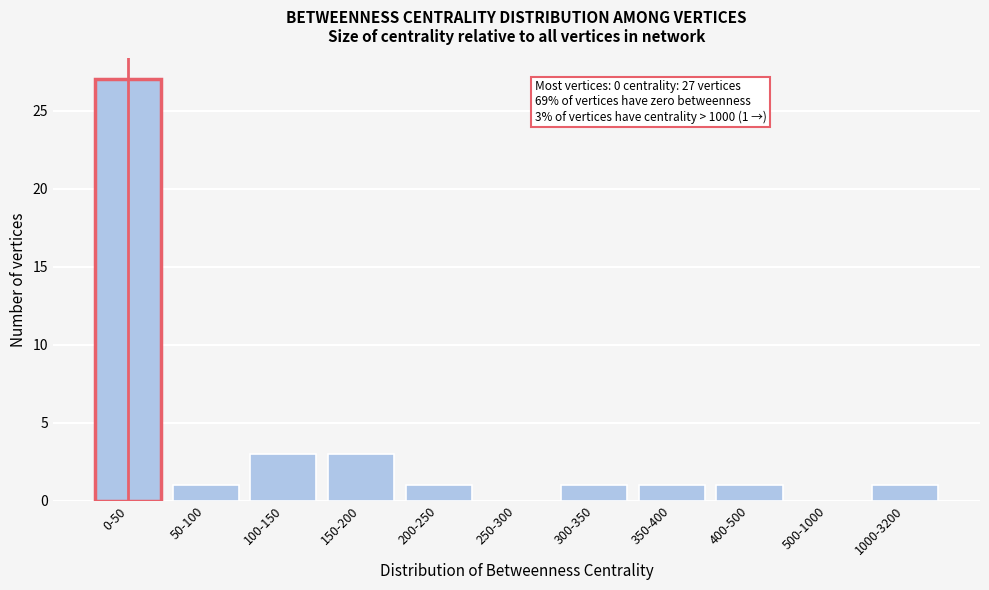

Reading left to right, list all the values displayed in this chart.

0-50=27	50-100=1	100-150=3	150-200=3	200-250=1	250-300=0	300-350=1	350-400=1	400-500=1	500-1000=0	1000-3200=1